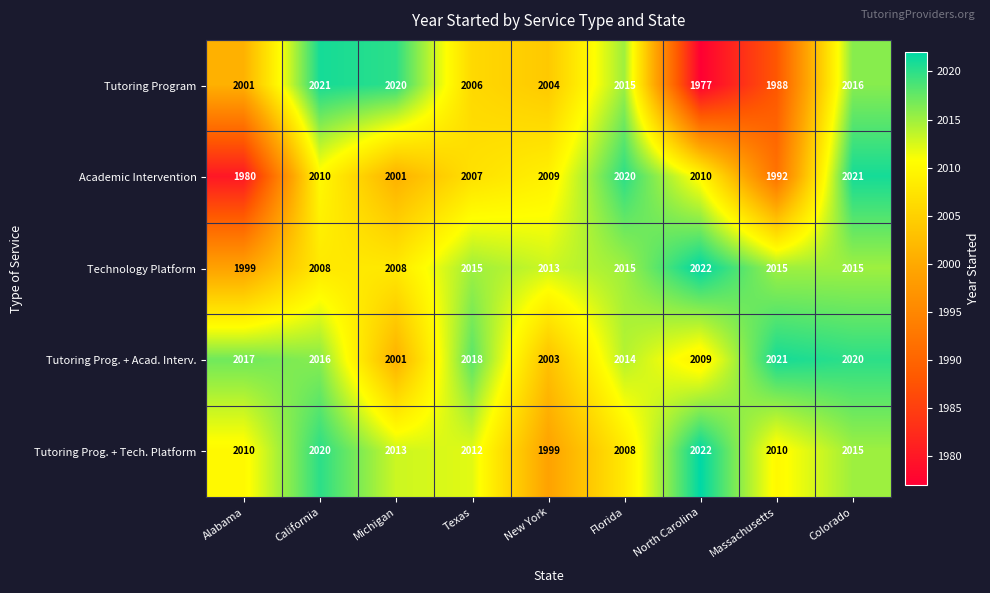

At New York, list the series in order from largest to smallest.

Technology Platform, Academic Intervention, Tutoring Program, Tutoring Prog. + Acad. Interv., Tutoring Prog. + Tech. Platform